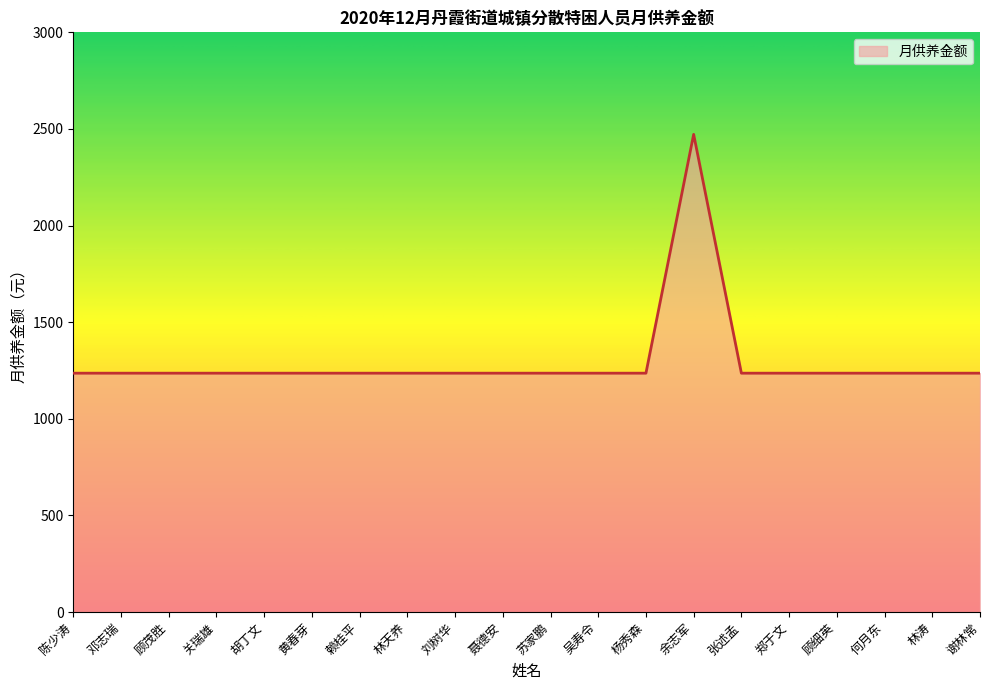

Reading left to right, what are all the values shown in this chart?

1236	1236	1236	1236	1236	1236	1236	1236	1236	1236	1236	1236	1236	2472	1236	1236	1236	1236	1236	1236